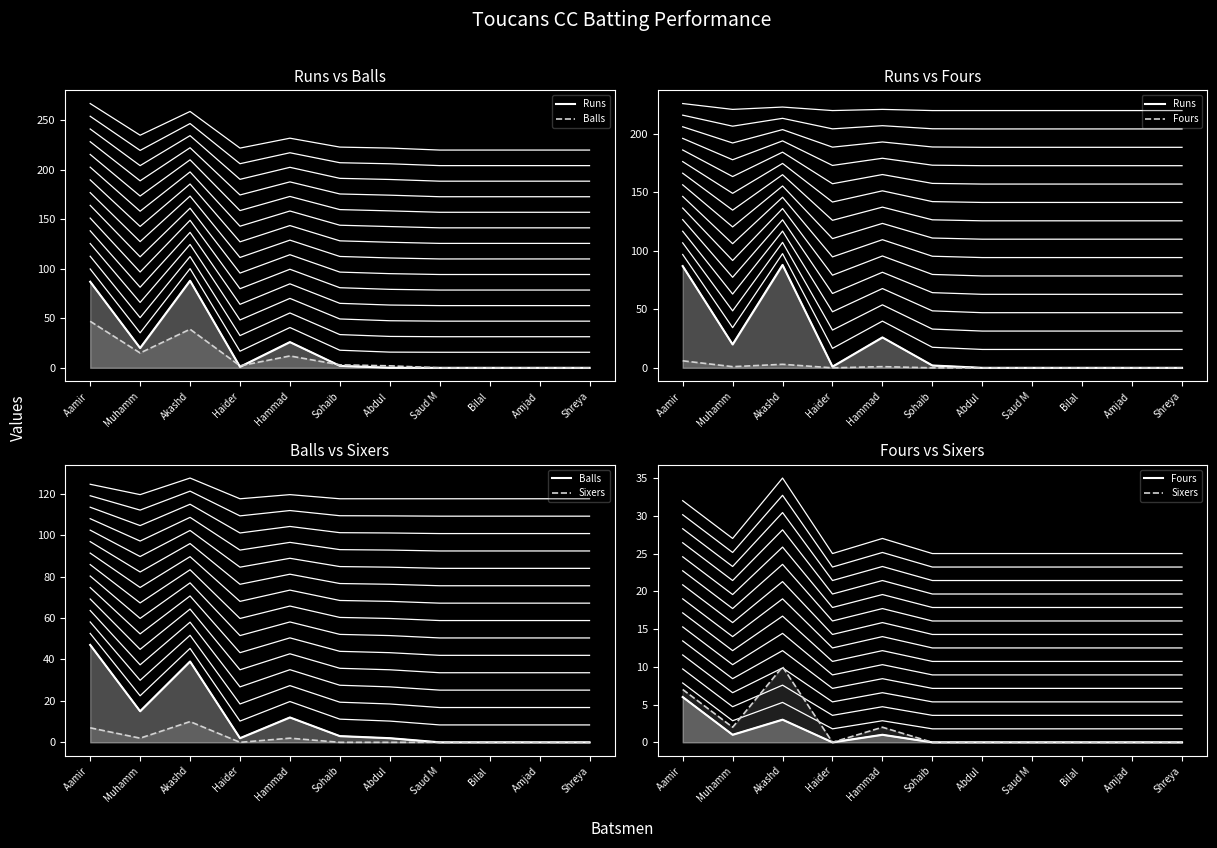

What is the difference between the maximum and minimum values in the Sixers (line) series?

10